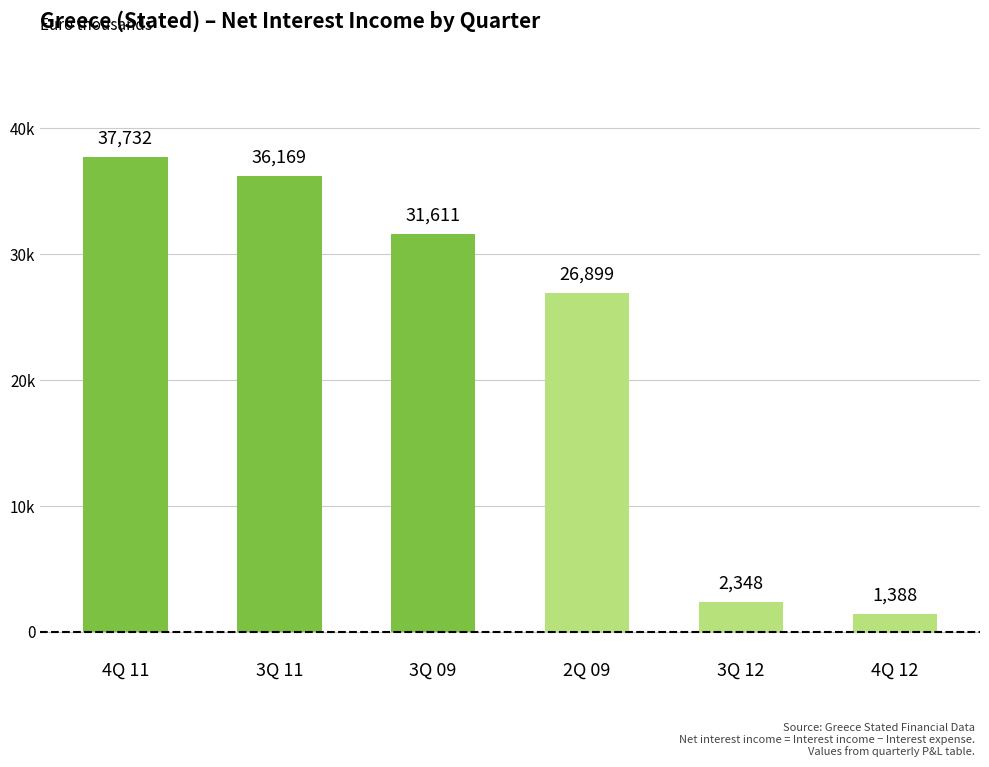

What is the difference between the values at 2Q 09 and 4Q 12?

25511